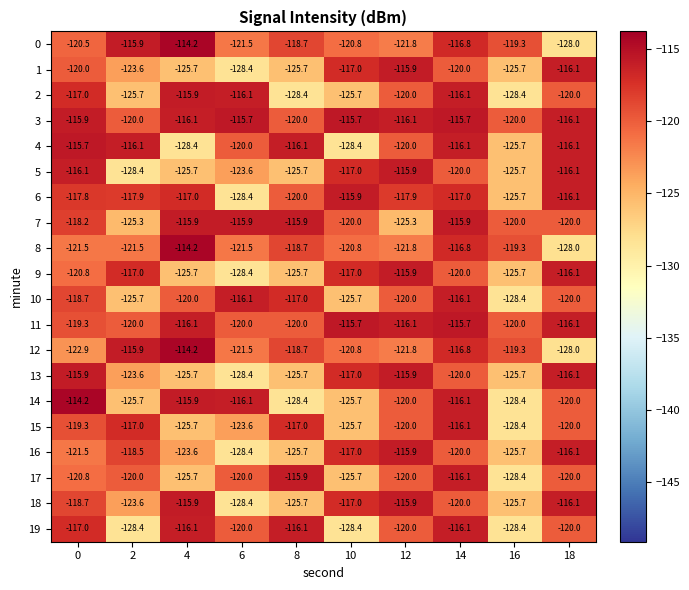

What is the difference between the second highest and second lowest values in the 17 series?

9.6